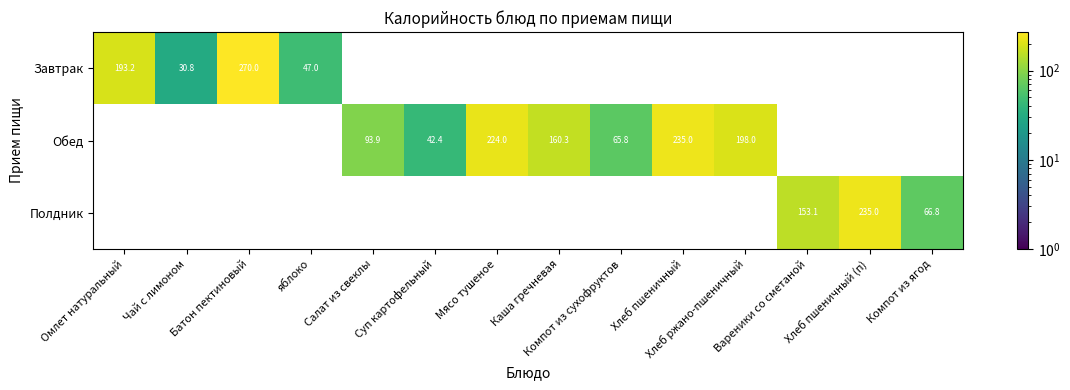

What is the greatest value displayed?

270.0